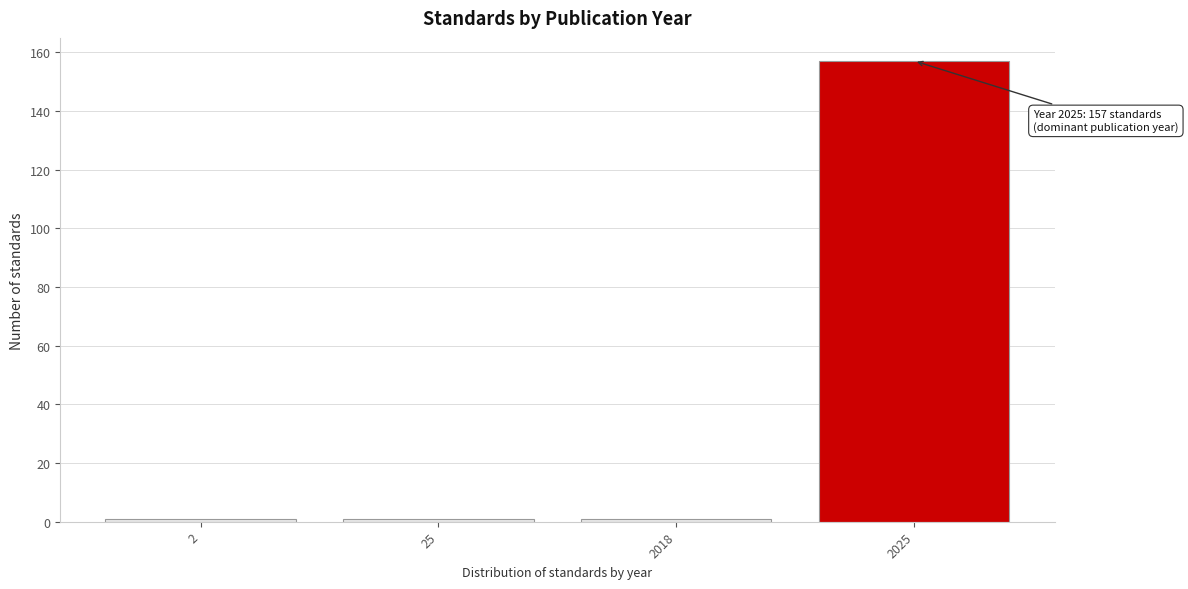

Reading left to right, list all the values displayed in this chart.

2=1	25=1	2018=1	2025=157